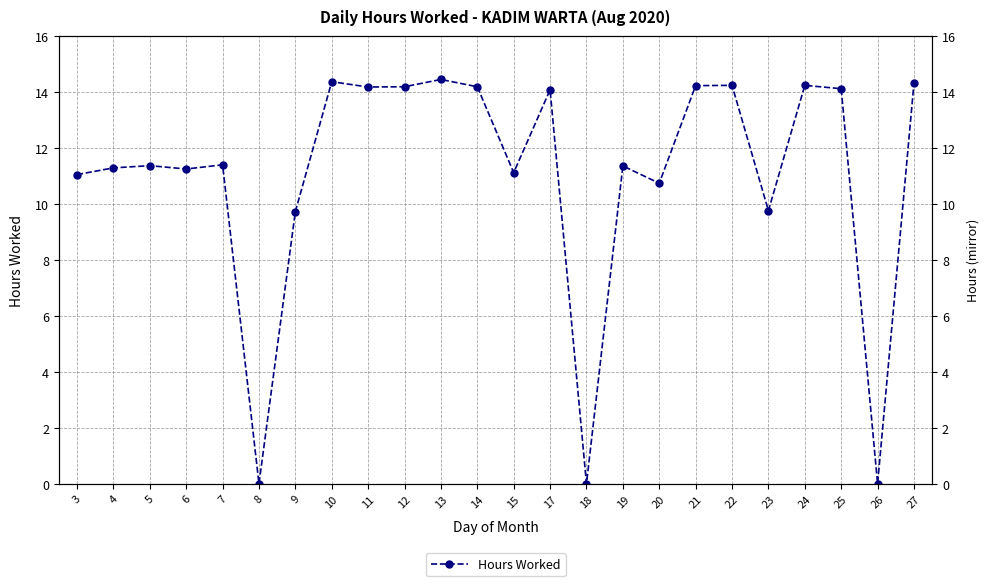

Which has a higher value, 8 or 27?

27